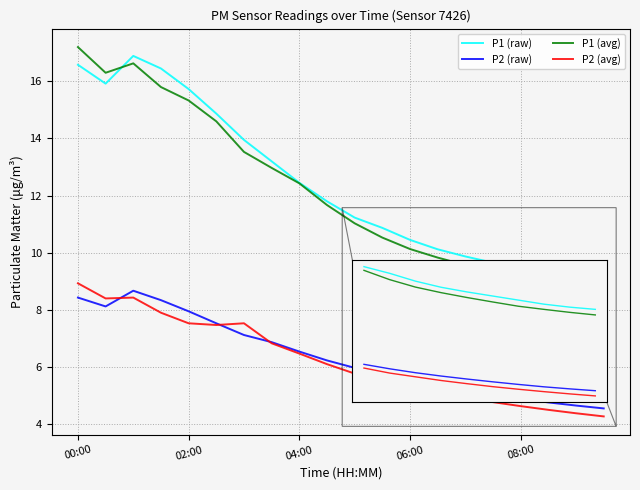

What is the minimum value shown in the chart?

4.3